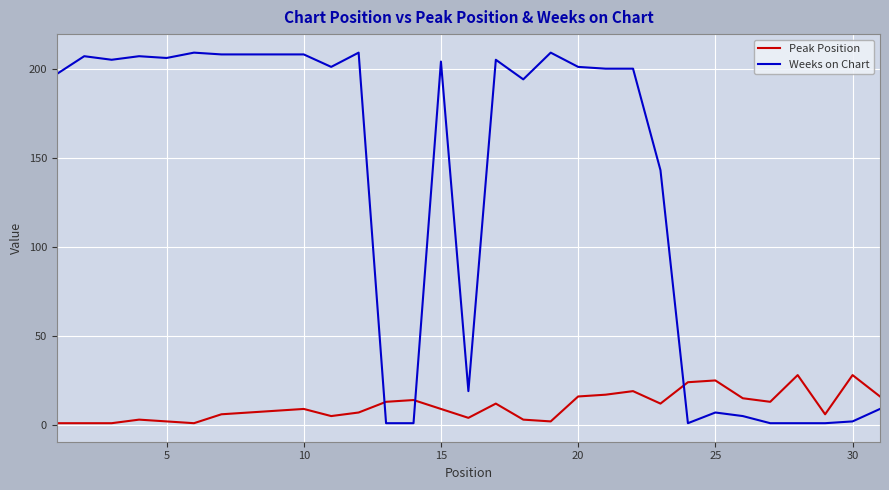

At how many categories does at least one series exceed 167?

19